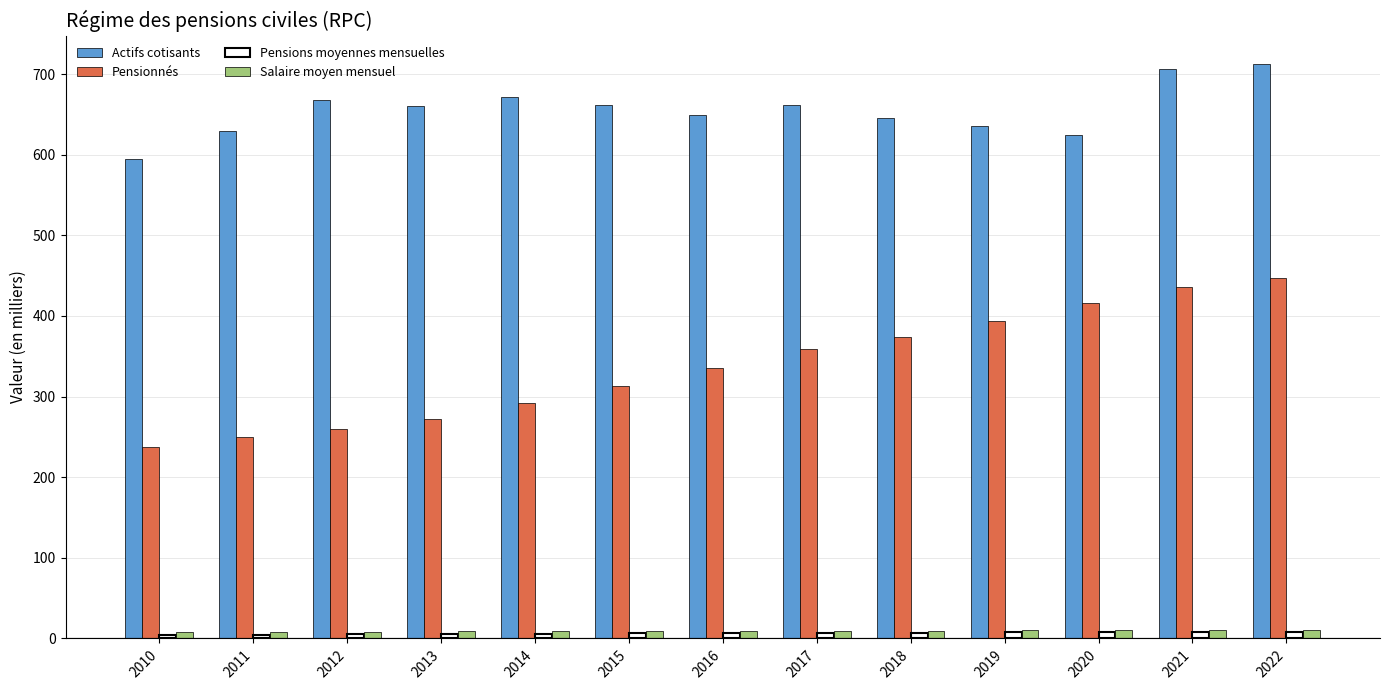

Which series changed the most between 2015 and 2020?

Pensionnés